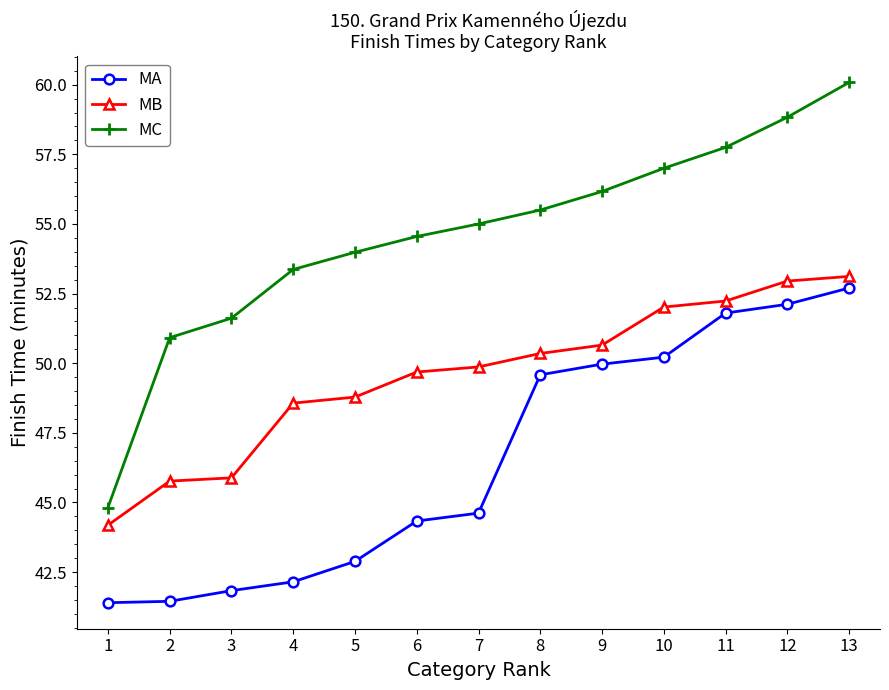

At which label does MB reach its peak?

13